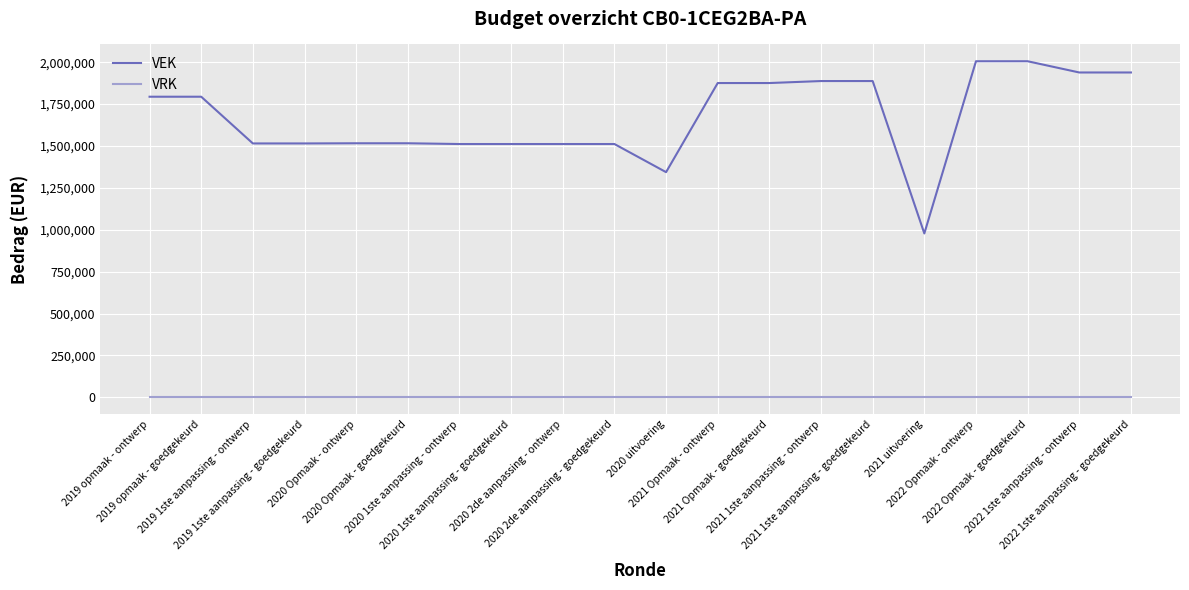

Which series has the largest total across all categories?

VEK